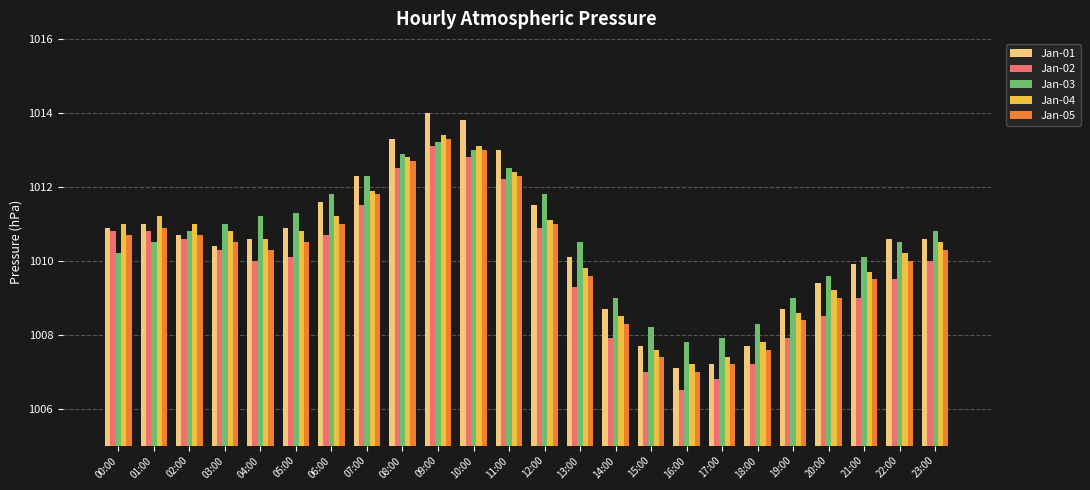

What is the minimum value shown in the chart?

1006.5